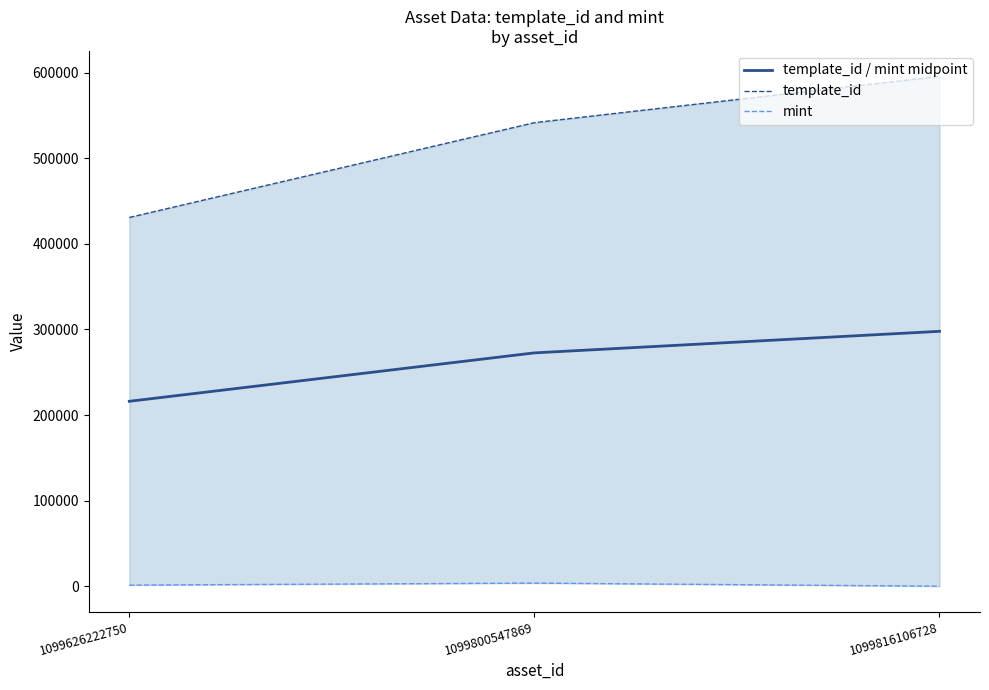

The template_id series shows 189723 at 1099626222750. True or false?

False